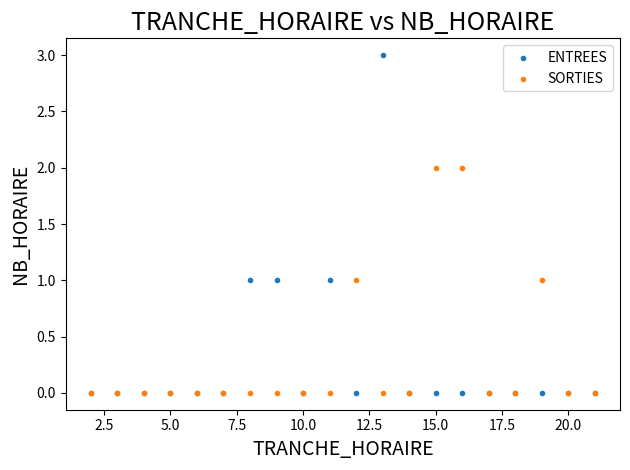

What are all the series names shown in the legend?

ENTREES, SORTIES